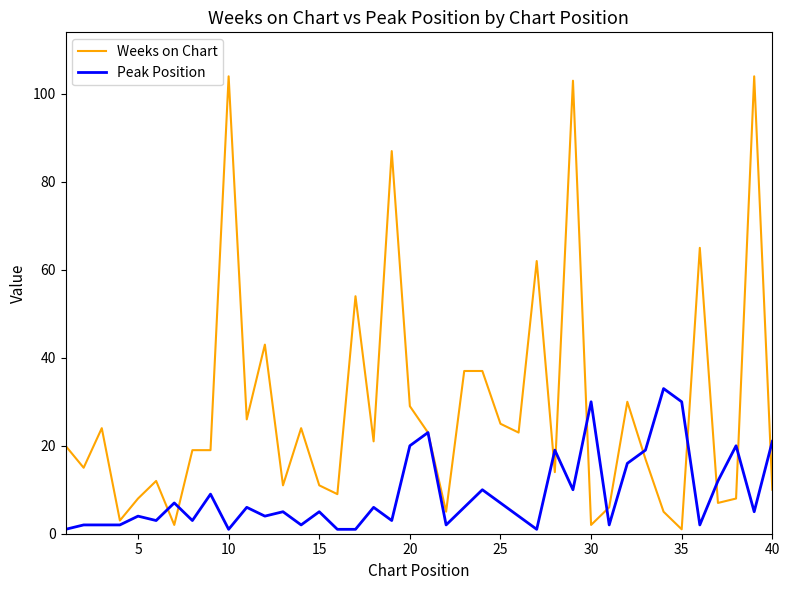

What is the highest value of the Peak Position series?

33